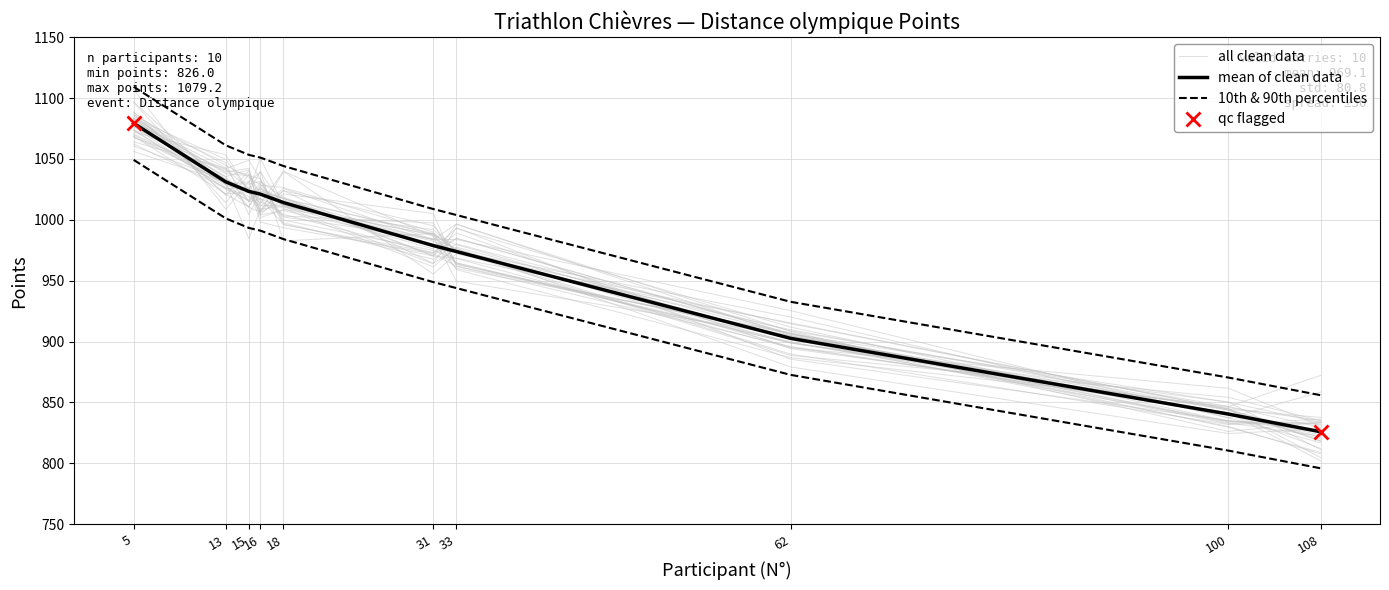

At 16, list the series in order from largest to smallest.

10th & 90th percentiles, all clean data, mean of clean data